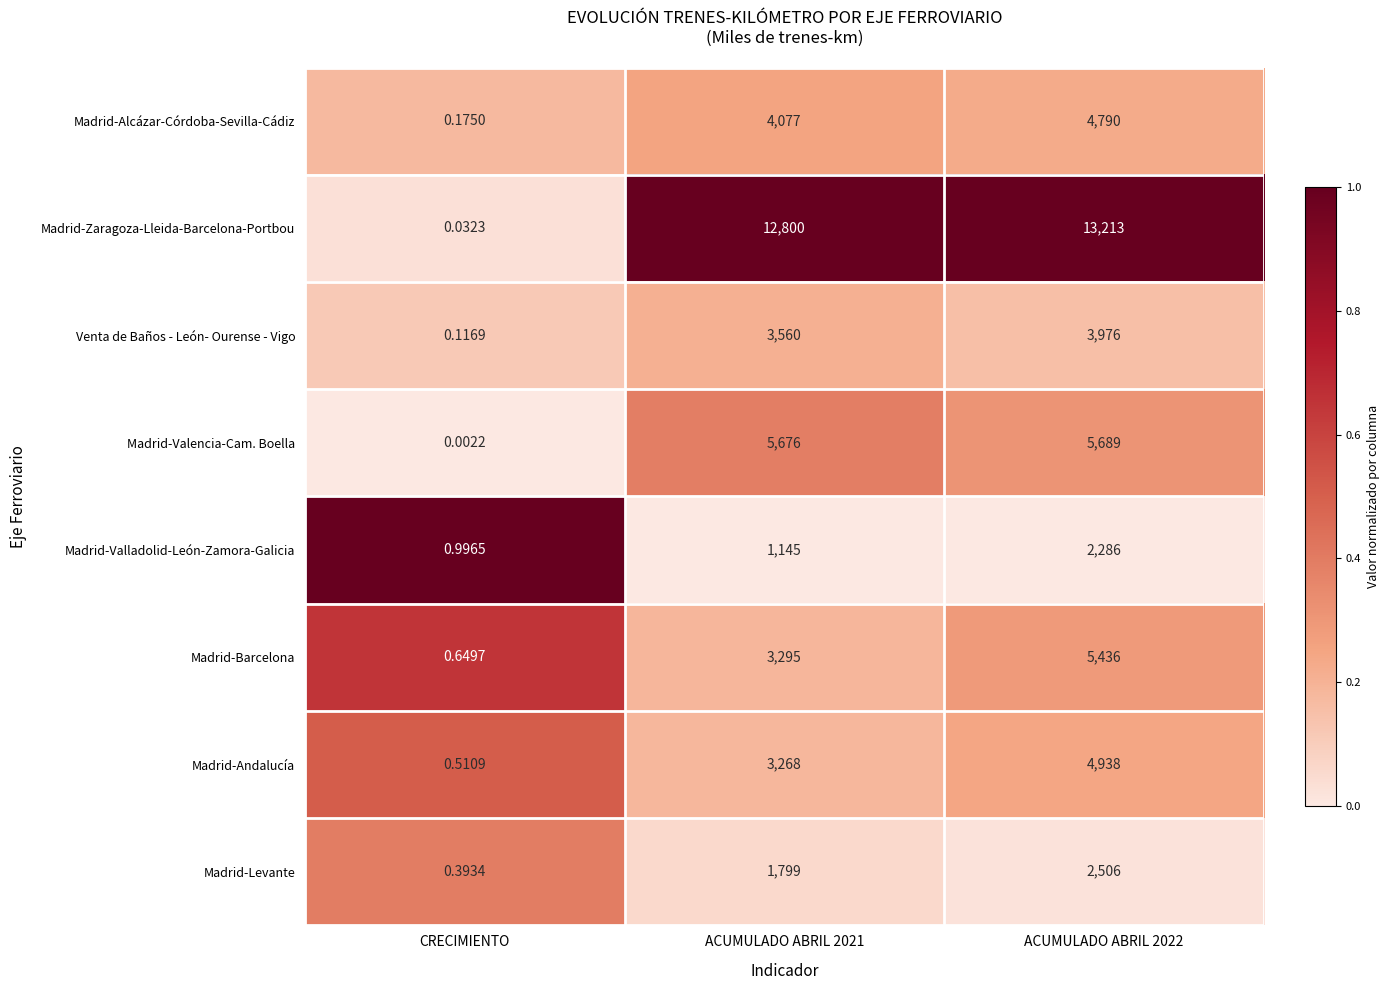

Is the value of Madrid-Alcázar-Córdoba-Sevilla-Cádiz at CRECIMIENTO greater than the value of Madrid-Valladolid-León-Zamora-Galicia at ACUMULADO ABRIL 2021?

No